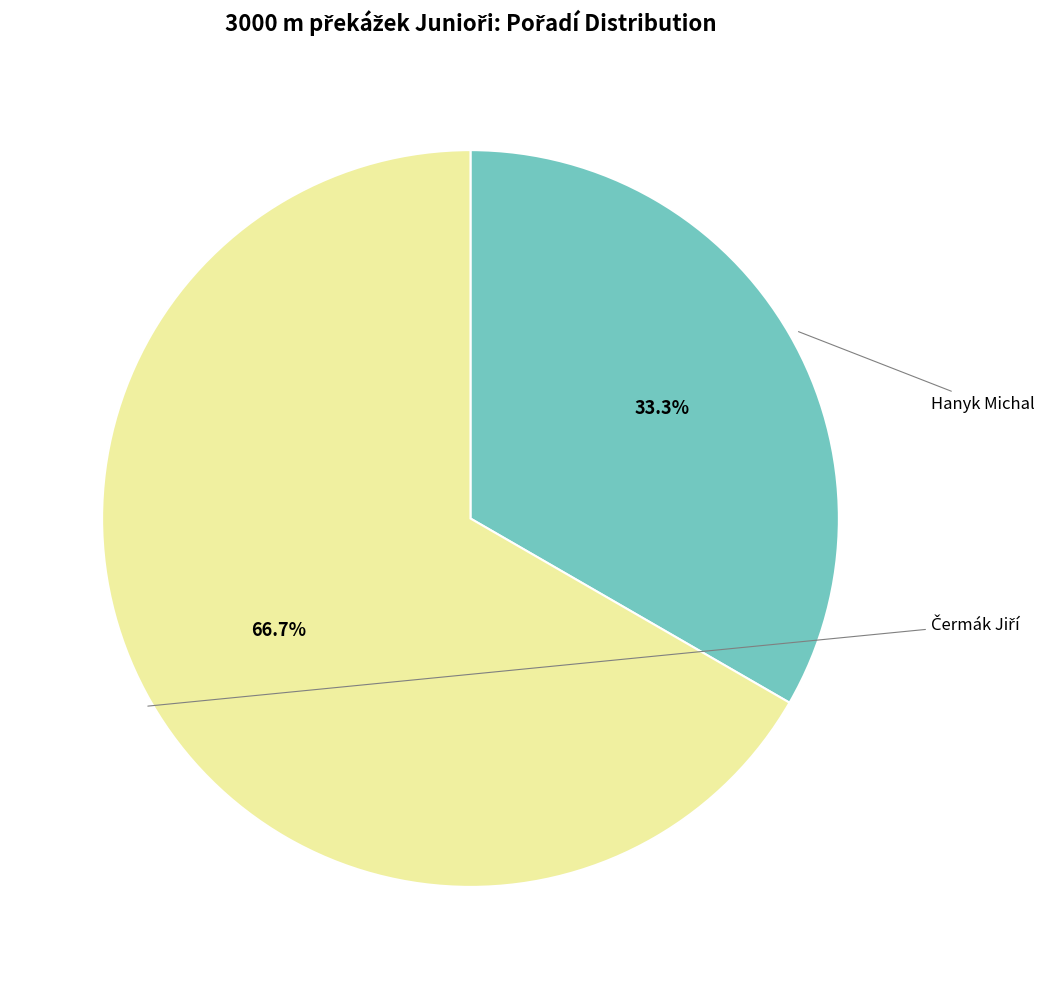

Does any single category account for the majority?

Yes